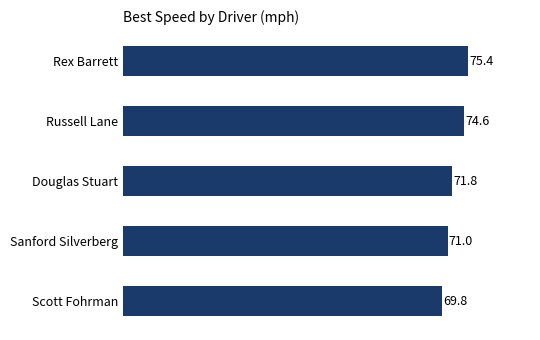

What is the difference between the maximum and second lowest values?

4.4